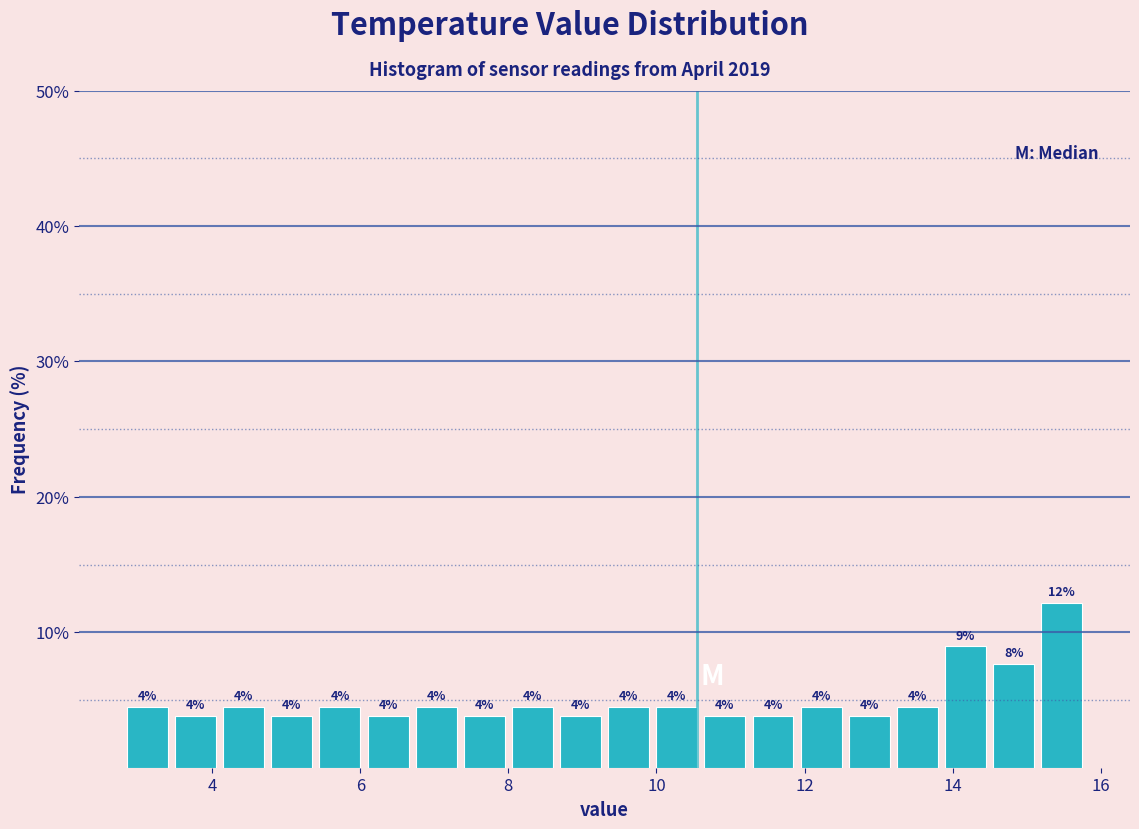

Around what value on the x-axis is the tallest bar? Give the approximate position of its centre, as read against the axis.

15.4